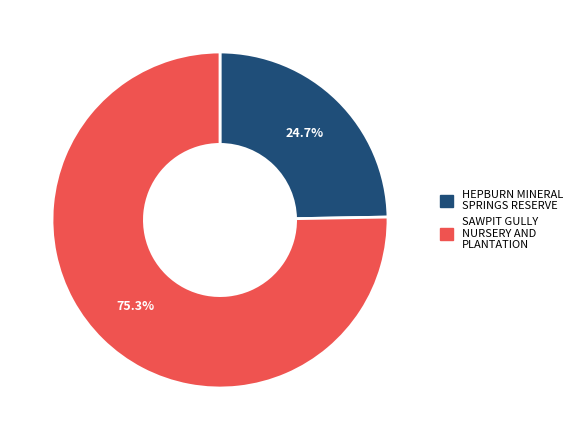

Rank the categories by value from highest to lowest.

SAWPIT GULLY NURSERY AND PLANTATION, HEPBURN MINERAL SPRINGS RESERVE